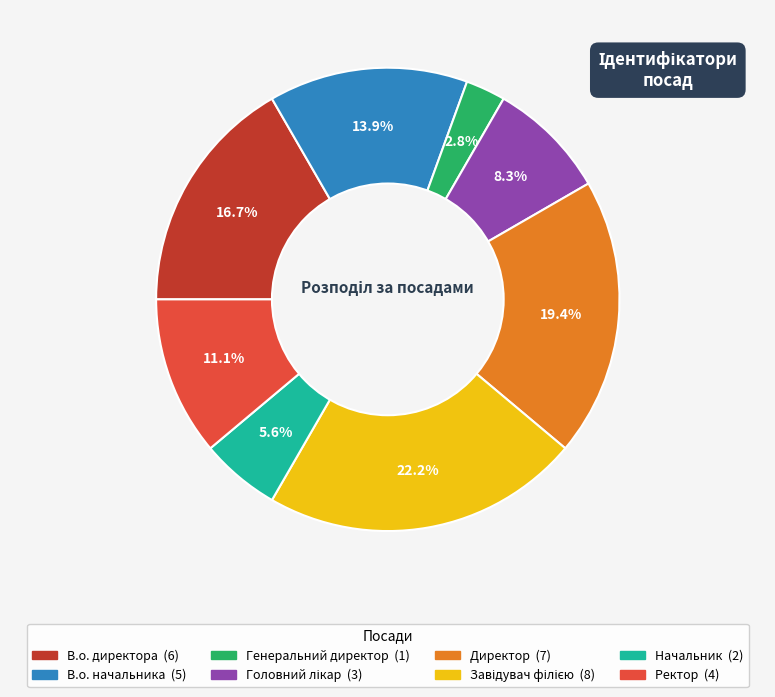

Combined, do В.о. директора and Ректор account for over 50%?

No